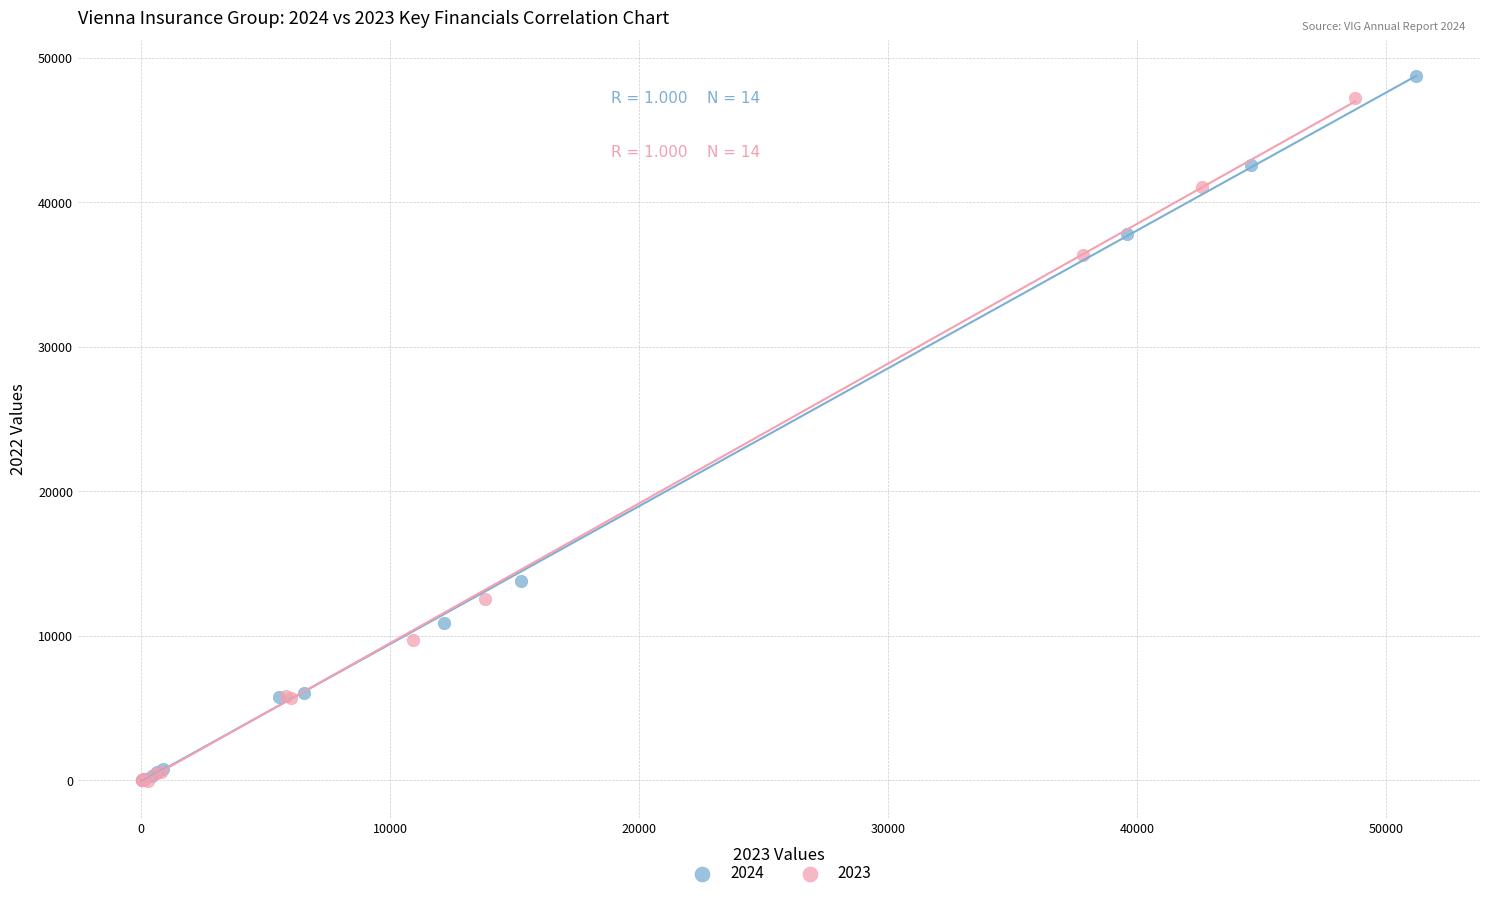

Which series has the largest Y range (max minus min)?

2024